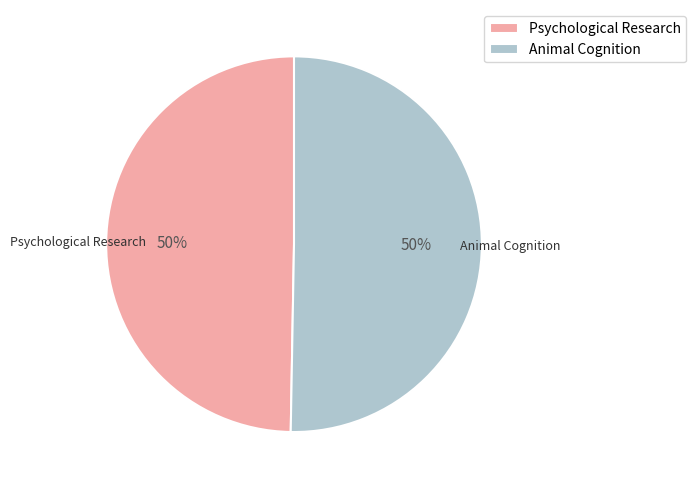

The Psychological Research slice represents 56% of the pie. True or false?

False